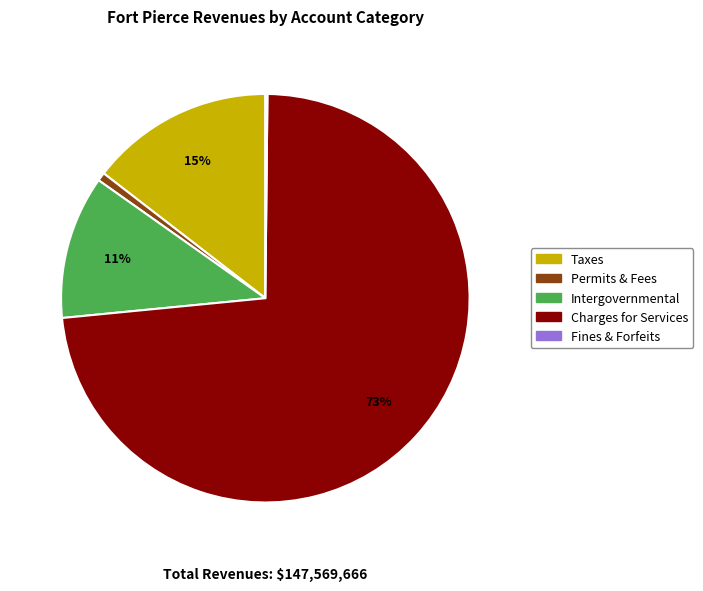

To the nearest percent, what is the difference between the largest and smallest slice percentages?

73%